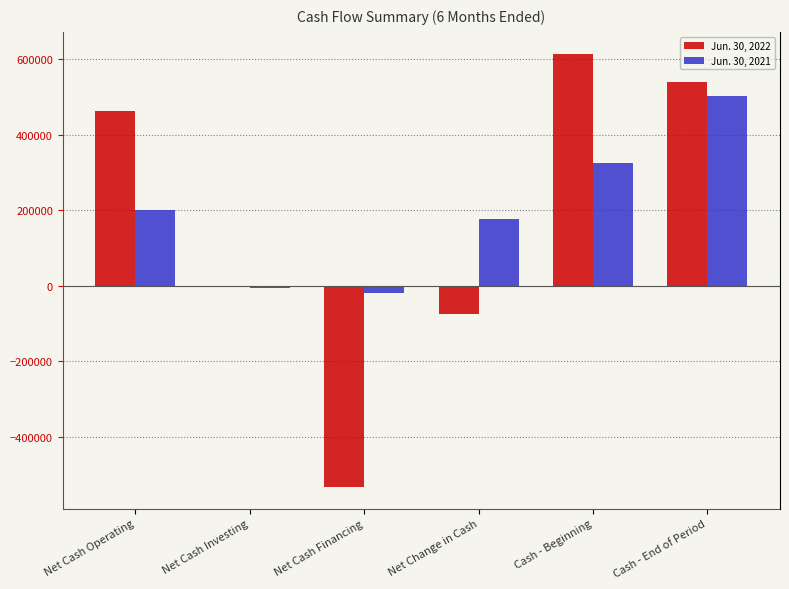

What are all the series names shown in the legend?

Jun. 30, 2022, Jun. 30, 2021